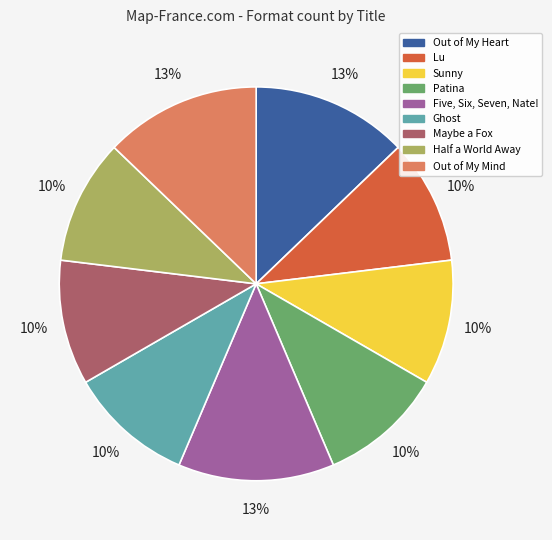

True or false: Patina accounts for 10% of the total.

True